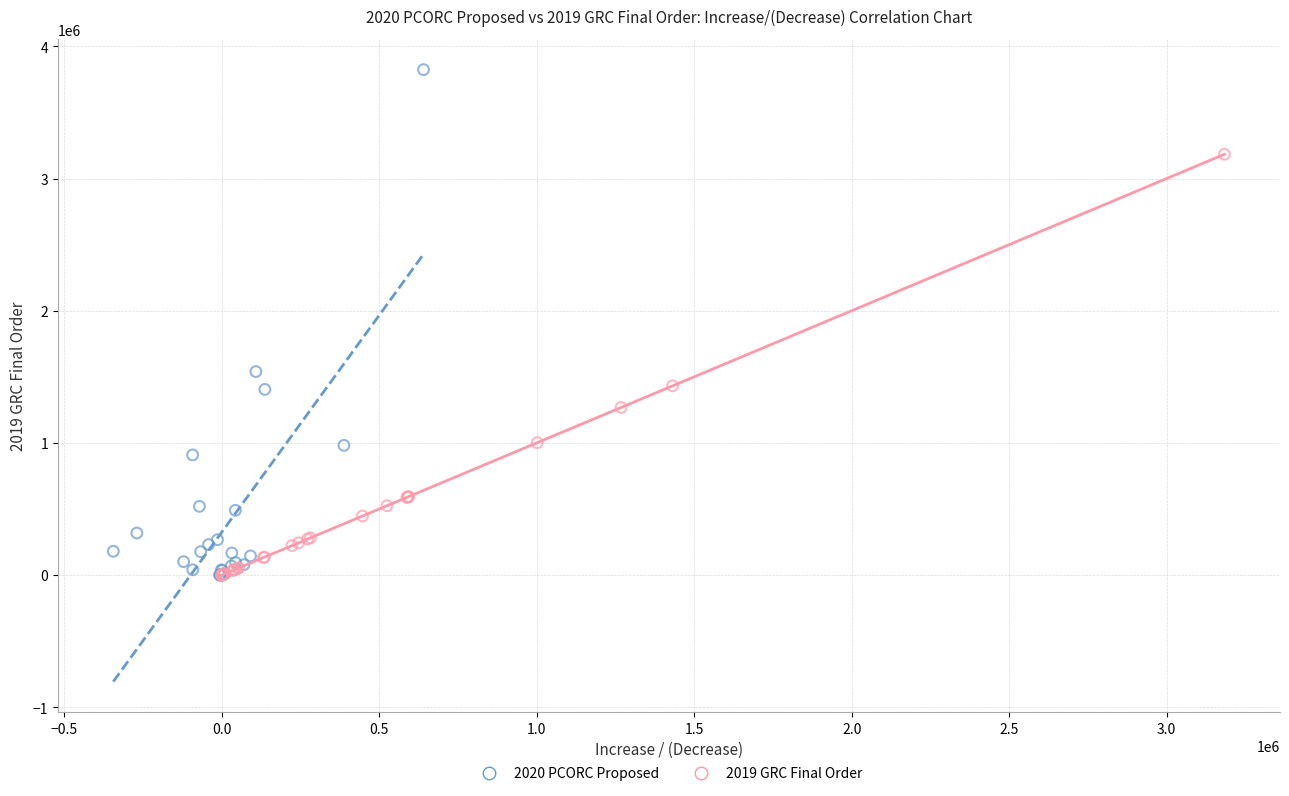

Which series reaches the maximum Y coordinate?

2020 PCORC Proposed